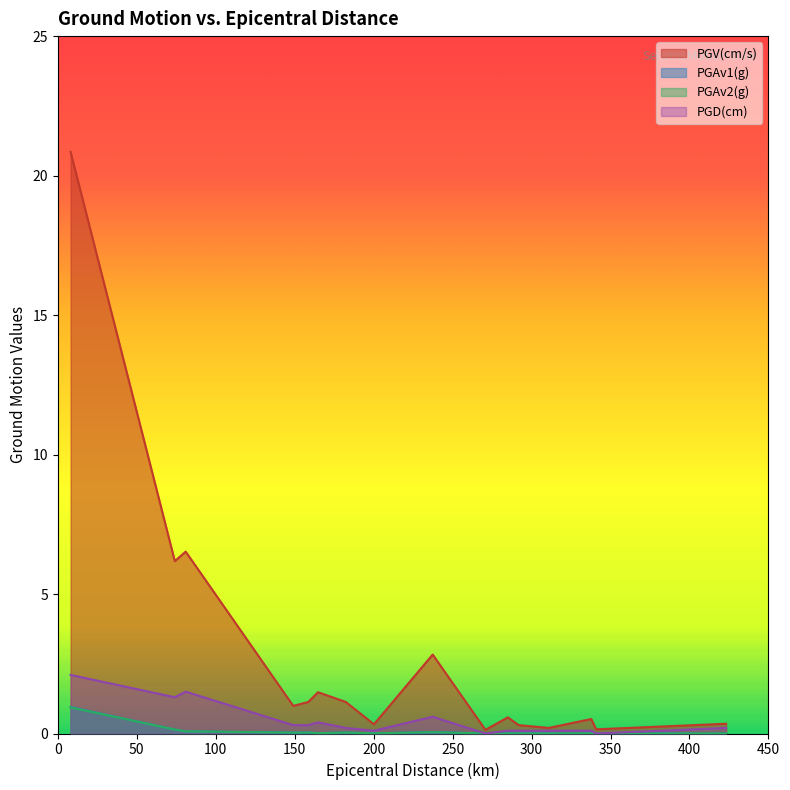

Which series has the largest range (max minus min)?

PGV(cm/s)